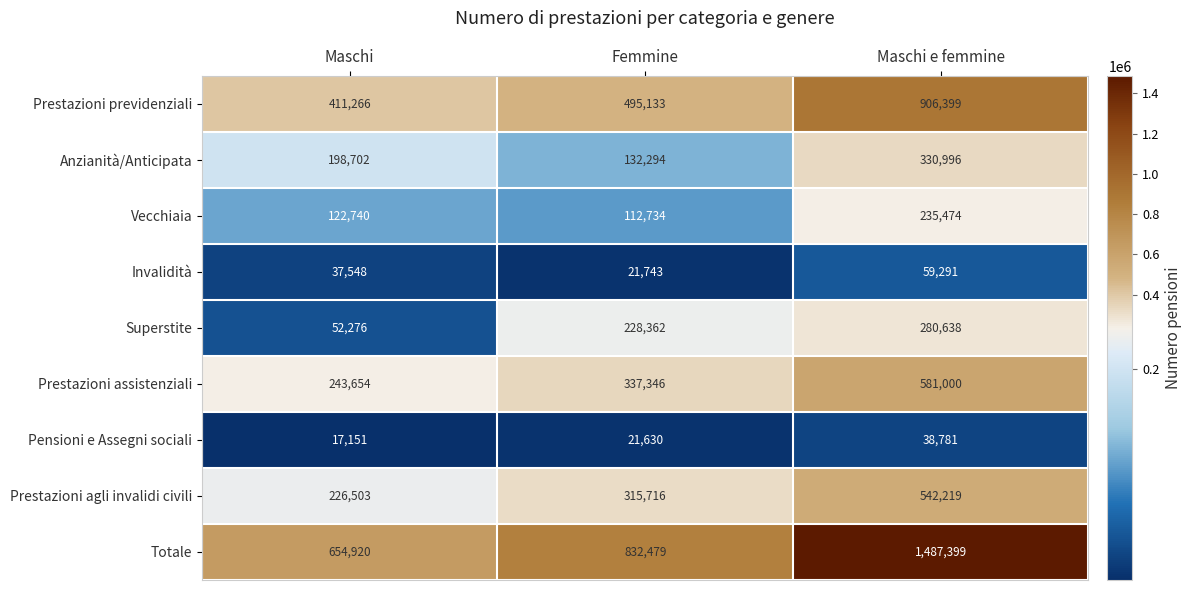

Reading right to left, extract all data points from this chart.

Prestazioni previdenziali: 906399	495133	411266
Anzianità/Anticipata: 330996	132294	198702
Vecchiaia: 235474	112734	122740
Invalidità: 59291	21743	37548
Superstite: 280638	228362	52276
Prestazioni assistenziali: 581000	337346	243654
Pensioni e Assegni sociali: 38781	21630	17151
Prestazioni agli invalidi civili: 542219	315716	226503
Totale: 1487399	832479	654920